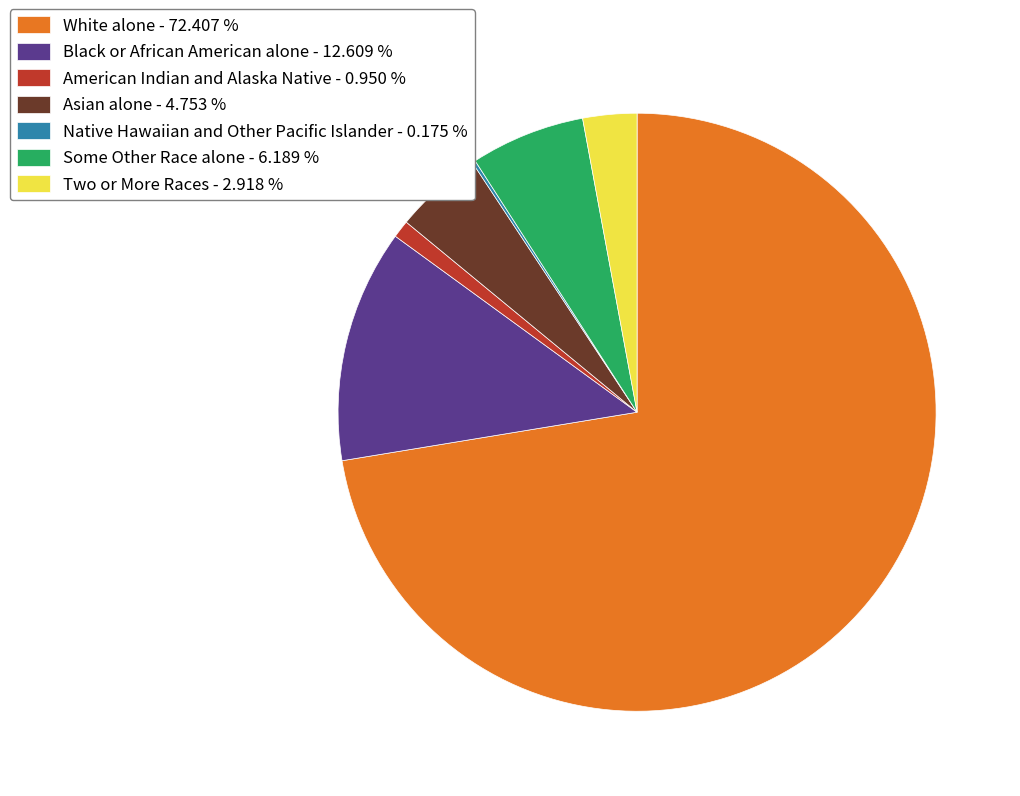

Is there any slice that represents more than half of the pie?

Yes